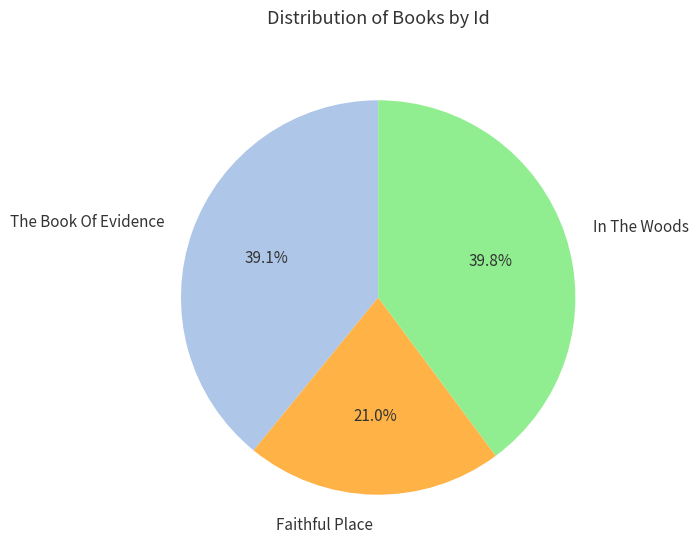

To the nearest percent, what portion does Faithful Place represent?

21%